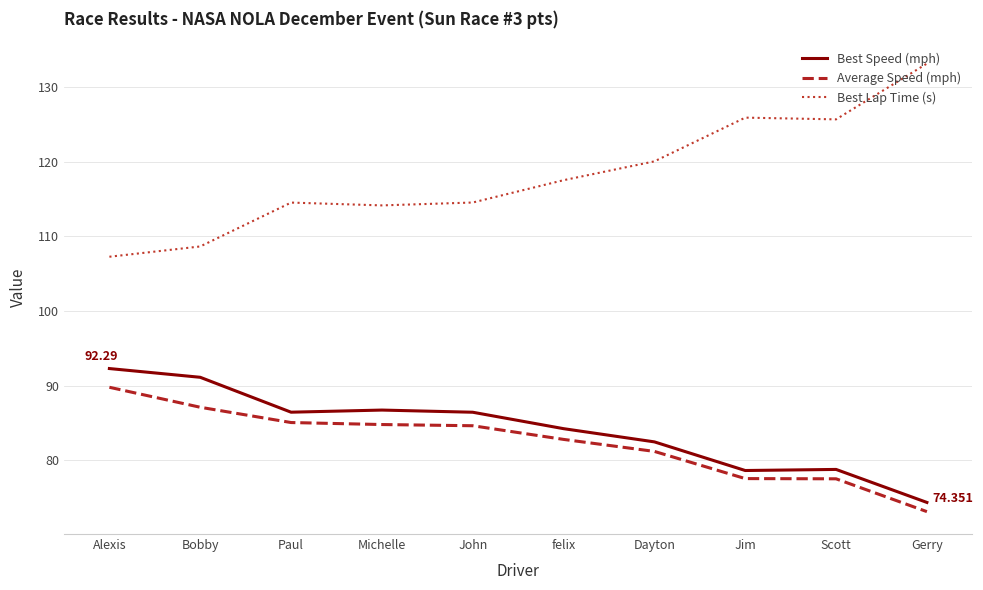

What is the approximate value of Best Speed (mph) at John?

86.4